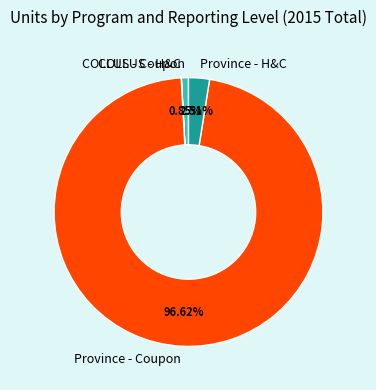

Is there any slice that represents more than half of the pie?

Yes